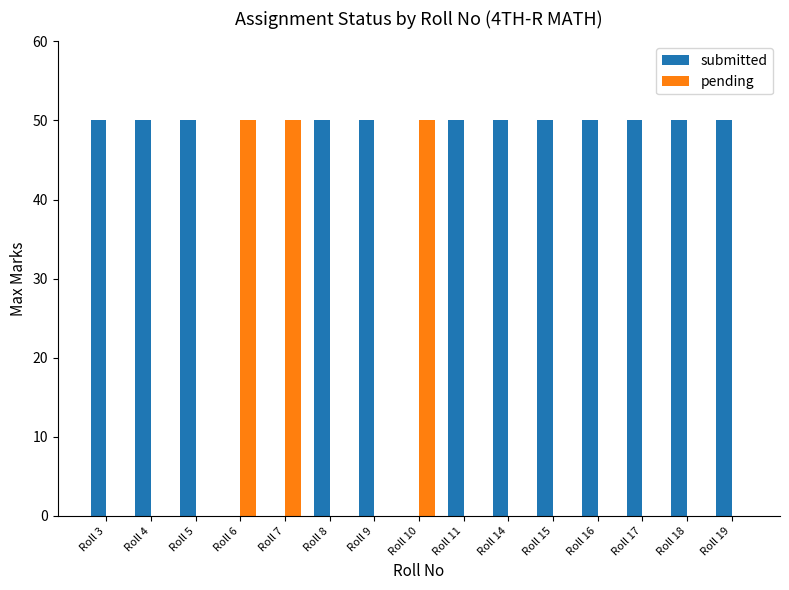

What is the highest value of the submitted series?

50